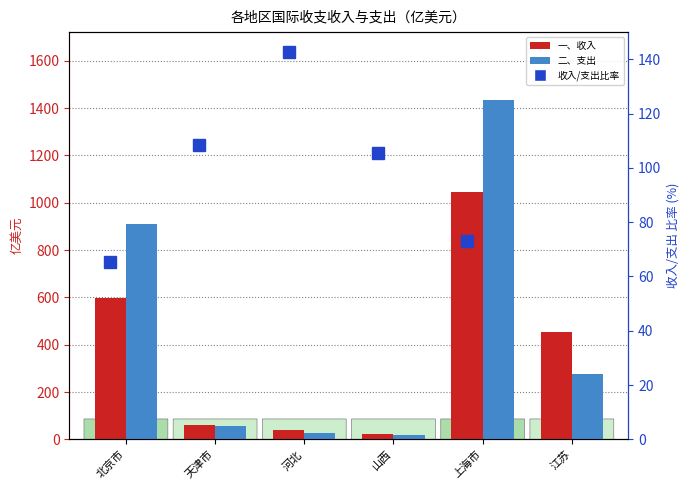

What is the total value across all series at 河北?

211.2